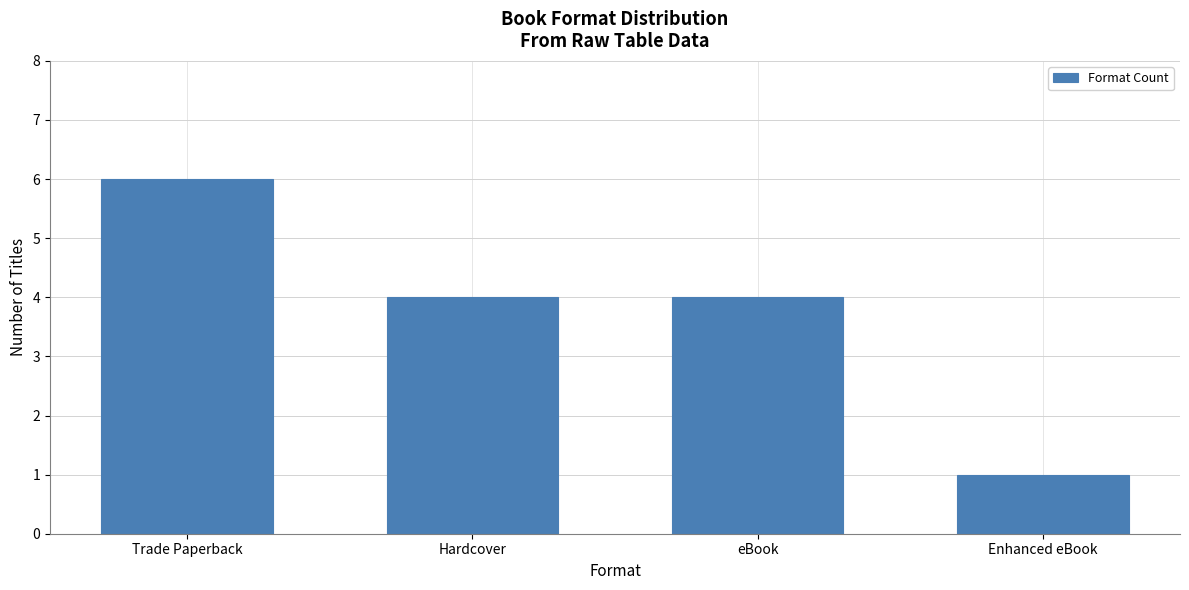

Where does the data first go above 4?

Trade Paperback